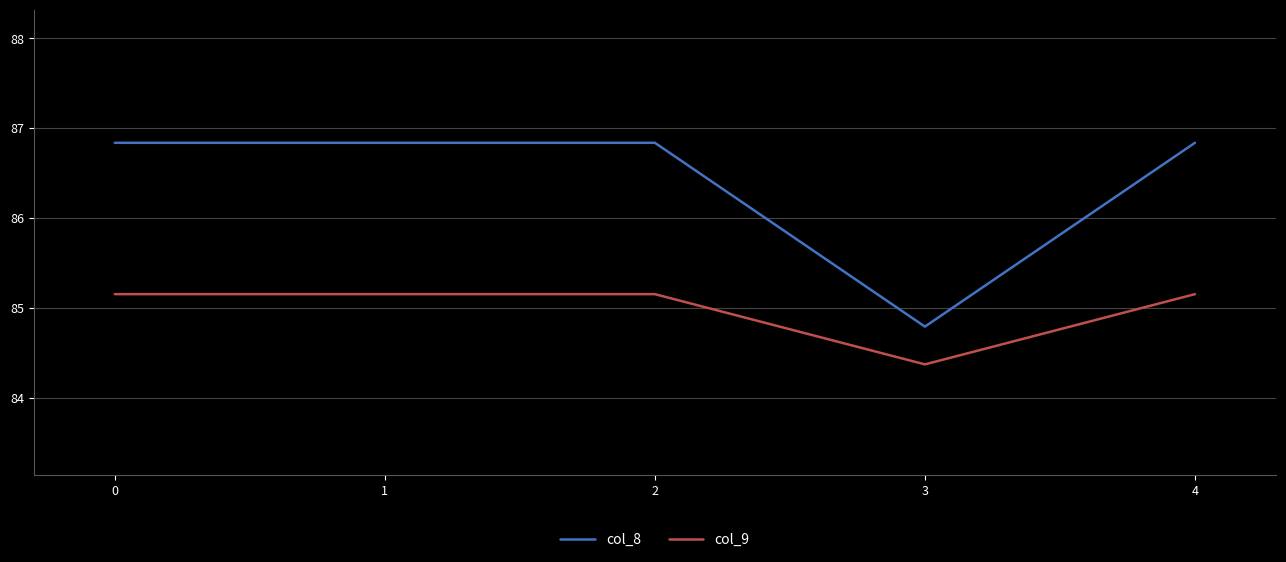

What is the approximate value of col_8 at 2?

86.8